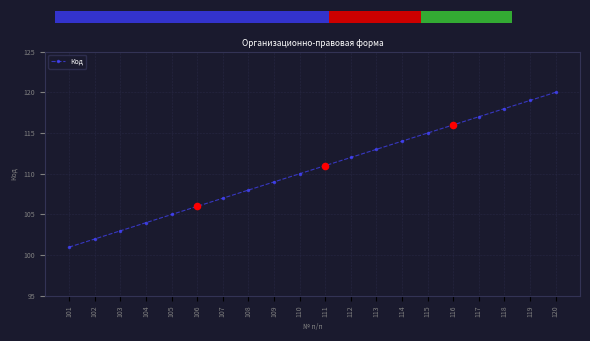

What is the change in value from 103 to 116?

+13